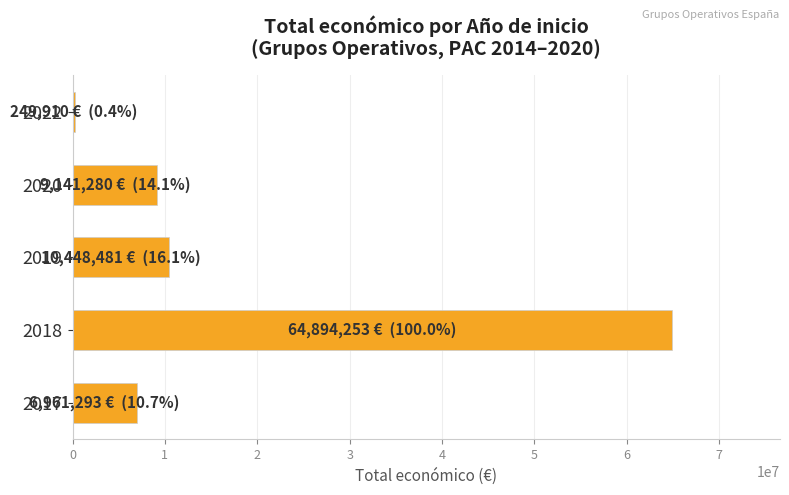

What is the minimum value shown in the chart?

249910